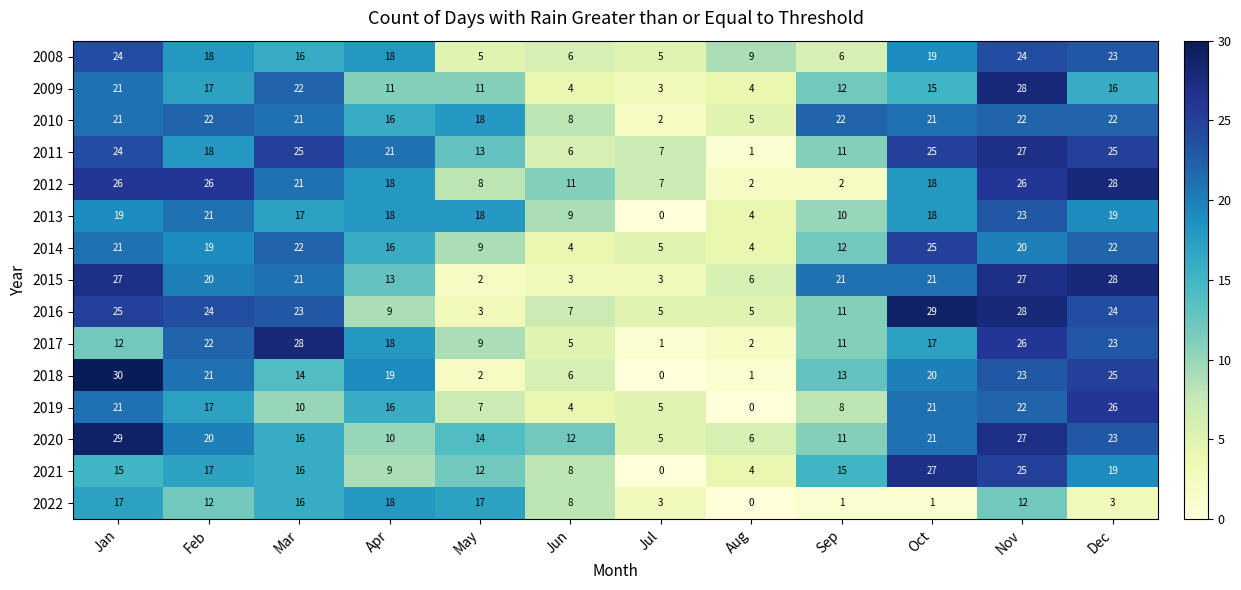

Is it true that 2008 equals 4 at Sep?

False